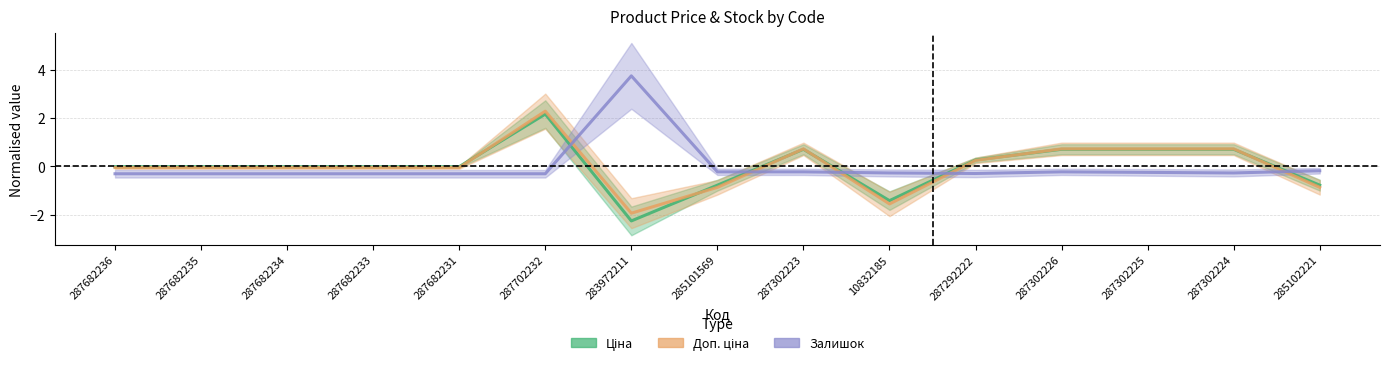

Where do Доп. ціна and Ціна first cross each other?

287682231 and 287702232